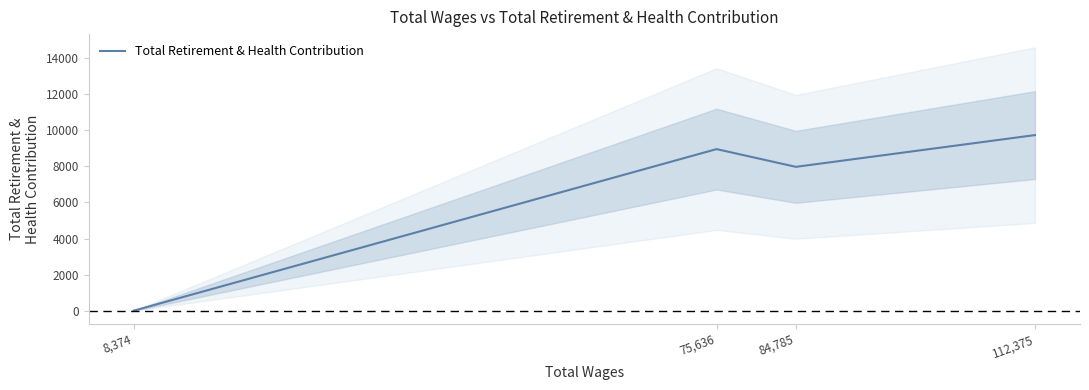

List the labels in order of value, smallest first.

8,374, 84,785, 75,636, 112,375